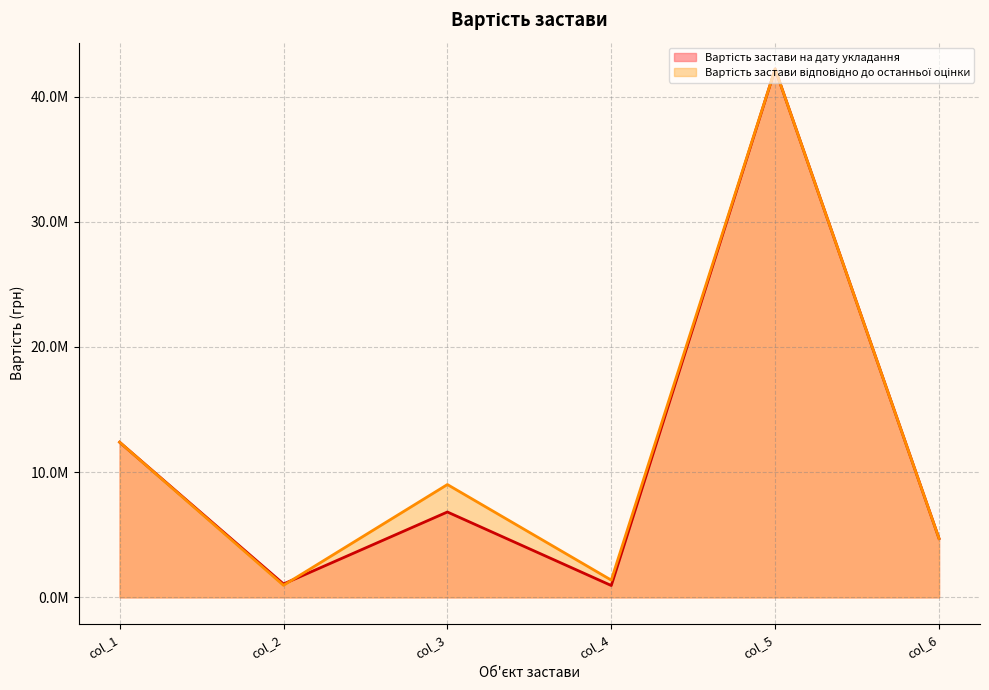

What is the difference between the second highest and second lowest values in the Вартість застави на дату укладання series?

11320200